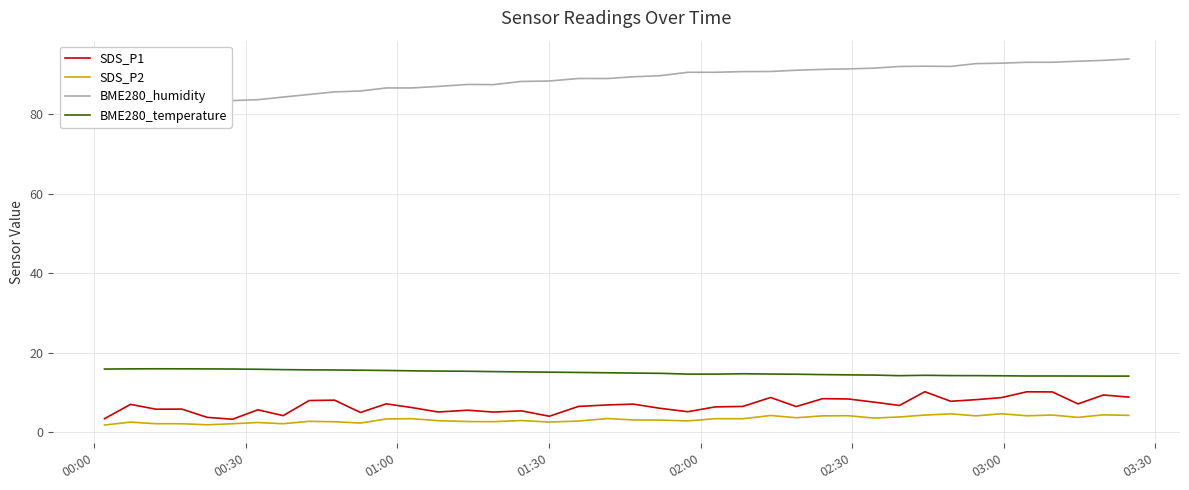

True or false: SDS_P1 and BME280_temperature cross at least once.

False